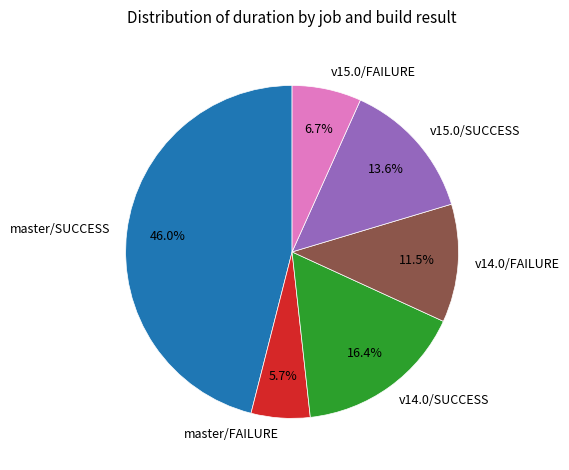

Rank the categories by value from highest to lowest.

master/SUCCESS, v14.0/SUCCESS, v15.0/SUCCESS, v14.0/FAILURE, v15.0/FAILURE, master/FAILURE